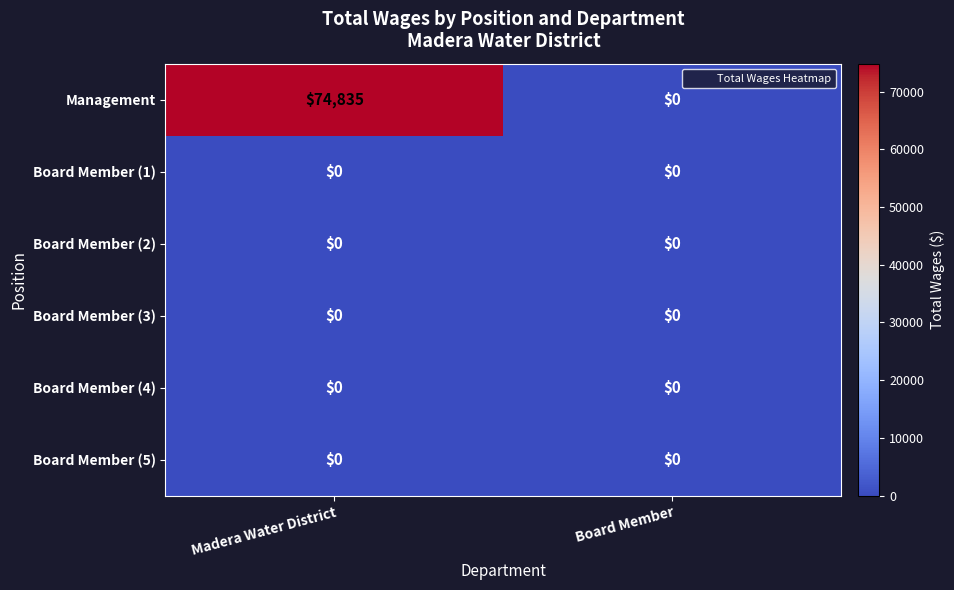

What is the spread (max minus min) of values at Madera Water District?

74835